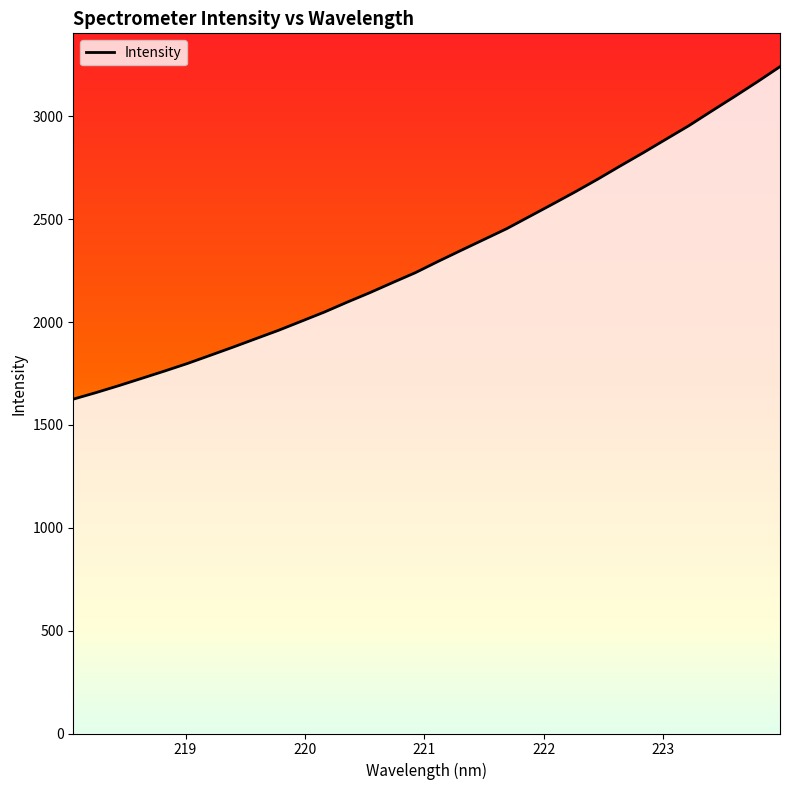

What is the minimum value shown in the chart?

1625.0